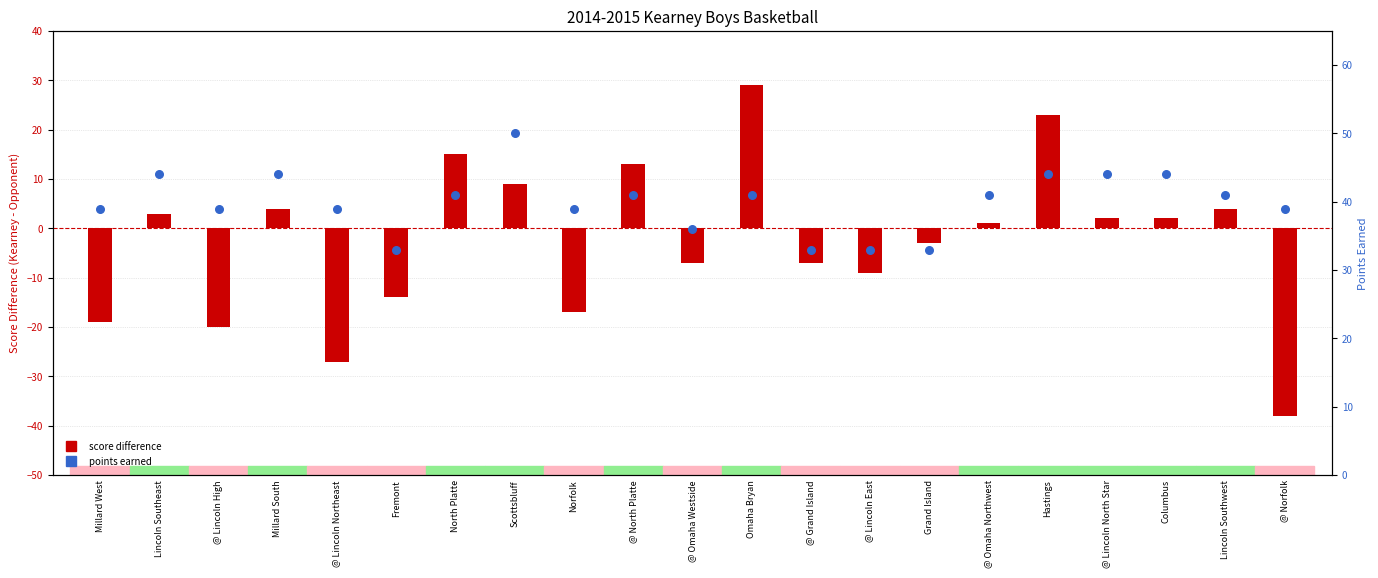

Which series has the largest total across all categories?

points earned